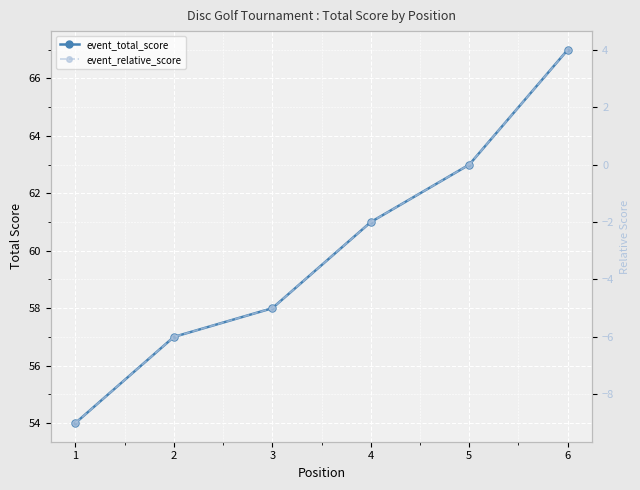

Reading left to right, extract all data points from this chart.

event_total_score: 1=54	2=57	3=58	4=61	5=63	6=67
event_relative_score: 1=-9	2=-6	3=-5	4=-2	5=0	6=4